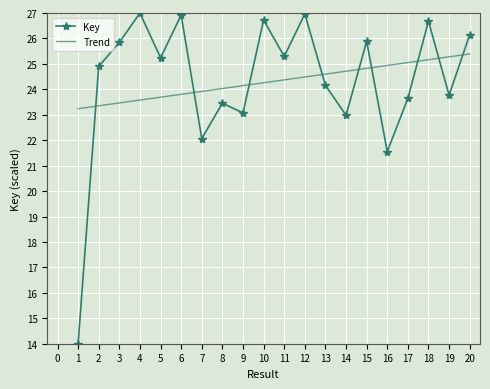

What is the difference between the Trend values at 3 and 9?

0.7